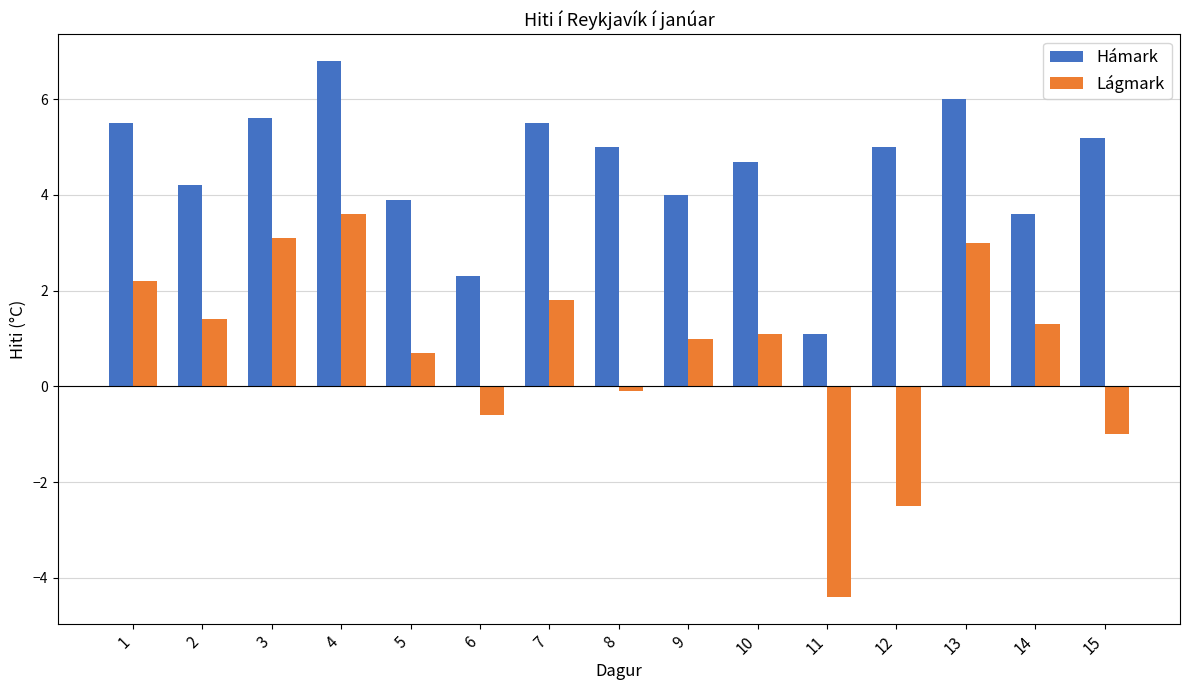

Rank the categories by Lágmark value from highest to lowest.

4, 3, 13, 1, 7, 2, 14, 10, 9, 5, 8, 6, 15, 12, 11